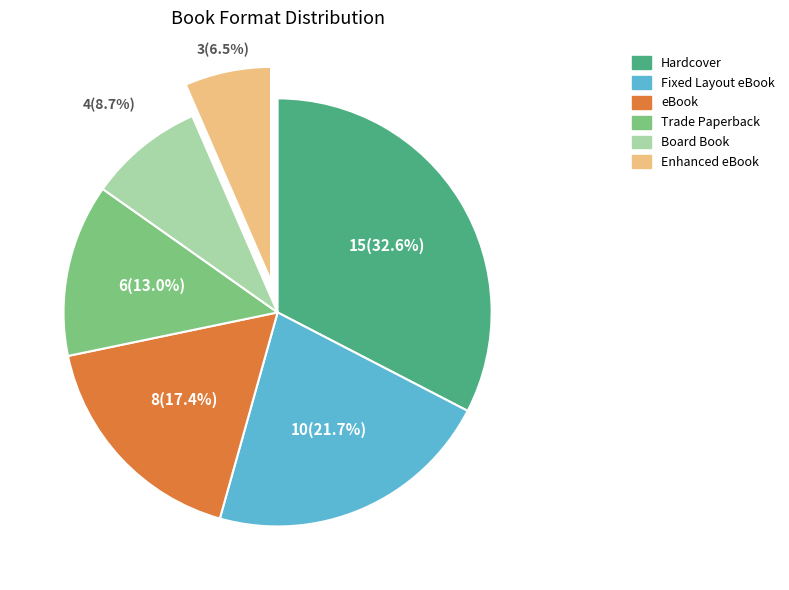

Which category has the smallest portion of the pie?

Enhanced eBook